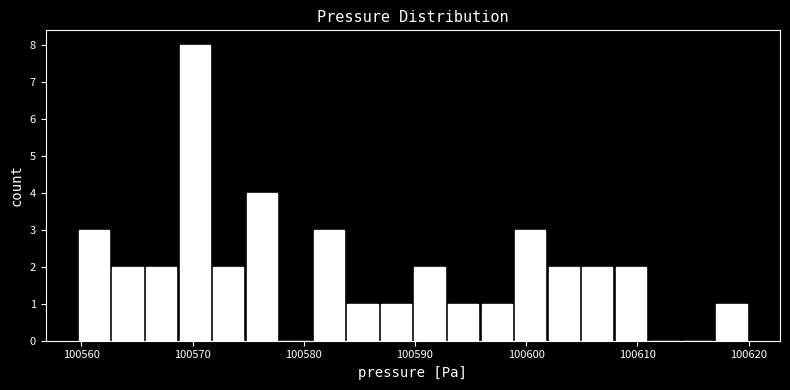

Read against the x-axis, roughly where is the centre of the tallest bar?

100570